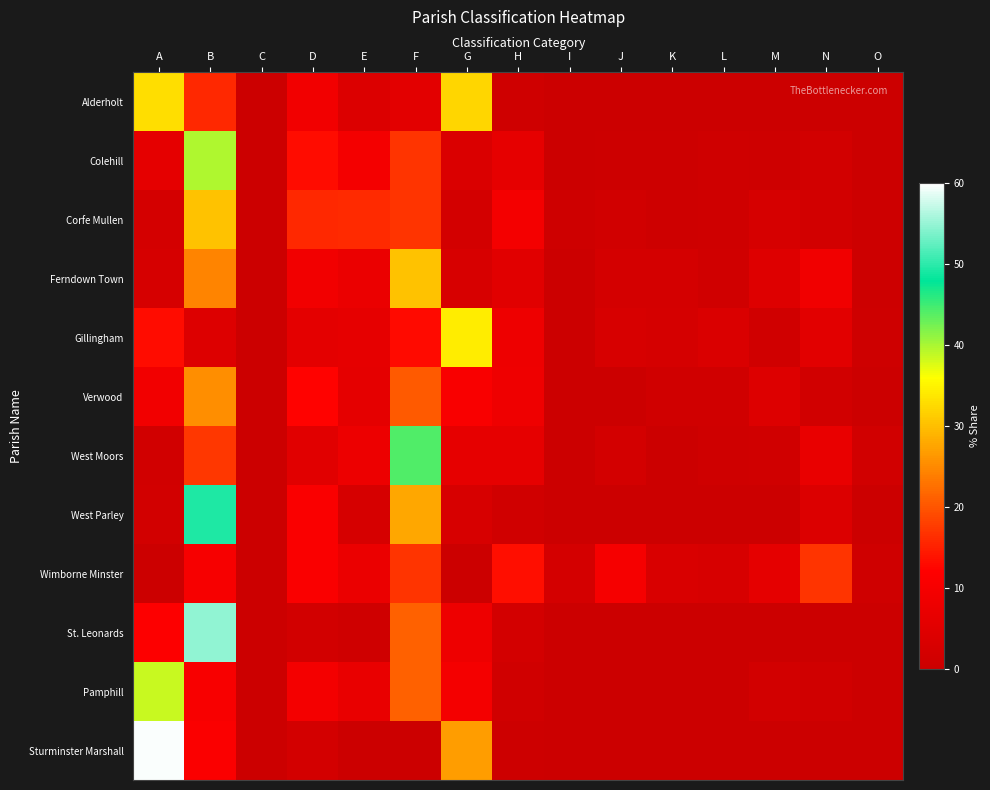

Reading right to left, extract all data points from this chart.

Alderholt: O=0.0	N=0.0	M=0.0	L=0.0	K=0.0	J=0.0	I=0.0	H=0.7	G=32.3	F=5.4	E=3.8	D=9.0	C=0.0	B=15.9	A=32.8
Colehill: O=0.2	N=1.6	M=0.6	L=0.7	K=0.3	J=0.3	I=0.0	H=6.2	G=3.4	F=16.9	E=9.6	D=13.3	C=0.0	B=39.8	A=6.0
Corfe Mullen: O=0.4	N=1.5	M=2.5	L=0.8	K=0.6	J=1.2	I=0.6	H=9.6	G=1.7	F=16.9	E=16.0	D=15.8	C=0.0	B=30.3	A=1.9
Ferndown Town: O=0.4	N=8.7	M=4.4	L=1.1	K=1.9	J=2.0	I=0.0	H=5.0	G=2.8	F=30.4	E=7.4	D=9.0	C=0.0	B=24.5	A=2.5
Gillingham: O=0.6	N=5.2	M=1.1	L=3.5	K=2.3	J=2.7	I=0.0	H=8.1	G=34.4	F=13.0	E=6.2	D=5.7	C=0.0	B=4.1	A=13.2
Verwood: O=0.1	N=1.4	M=4.2	L=1.0	K=1.0	J=0.0	I=0.0	H=8.3	G=10.8	F=20.5	E=6.0	D=12.2	C=0.0	B=25.5	A=9.0
West Moors: O=1.3	N=6.8	M=1.1	L=0.9	K=0.2	J=1.8	I=0.0	H=6.2	G=6.2	F=44.1	E=7.8	D=5.1	C=0.0	B=17.3	A=1.3
West Parley: O=0.0	N=4.0	M=0.0	L=0.1	K=0.0	J=0.0	I=0.0	H=1.1	G=2.8	F=27.9	E=2.5	D=10.9	C=0.0	B=49.2	A=1.5
Wimborne Minster: O=0.7	N=17.0	M=5.9	L=2.6	K=3.1	J=9.9	I=2.0	H=13.4	G=0.0	F=16.9	E=7.4	D=10.9	C=0.1	B=10.1	A=0.0
St. Leonards: O=0.0	N=0.0	M=0.0	L=0.0	K=0.0	J=0.0	I=0.0	H=1.9	G=8.1	F=21.3	E=0.7	D=1.6	C=0.0	B=54.8	A=11.6
Pamphill: O=0.0	N=1.0	M=1.6	L=0.0	K=0.0	J=0.0	I=0.0	H=1.0	G=9.8	F=21.2	E=6.9	D=9.5	C=0.0	B=10.5	A=38.6
Sturminster Marshall: O=0.0	N=0.0	M=0.1	L=0.0	K=0.0	J=0.0	I=0.0	H=0.4	G=26.9	F=0.0	E=0.1	D=1.7	C=0.0	B=11.2	A=59.6